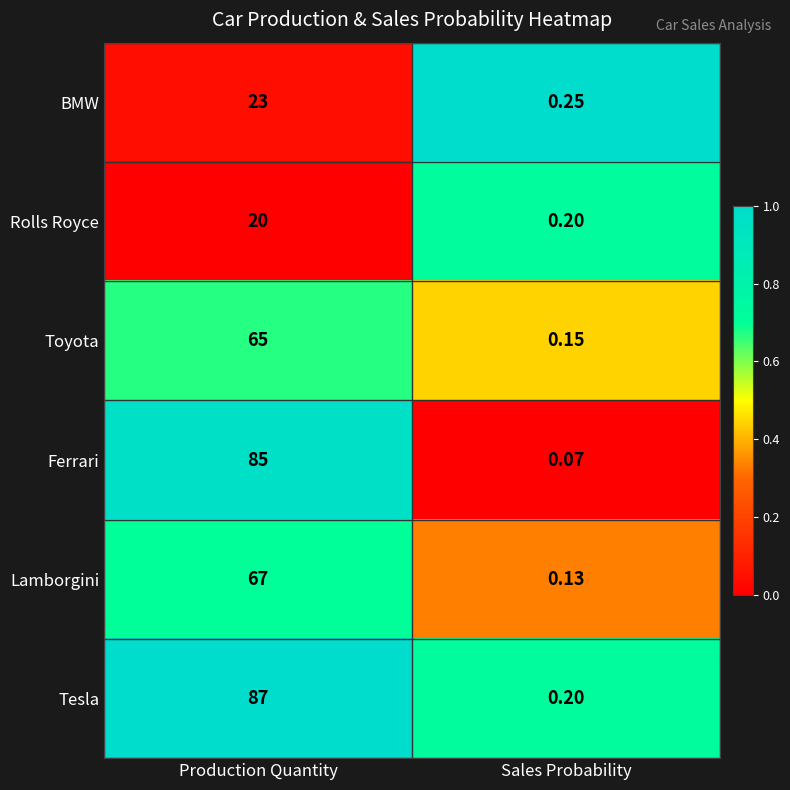

What is the spread (max minus min) of values at Sales Probability?

0.2